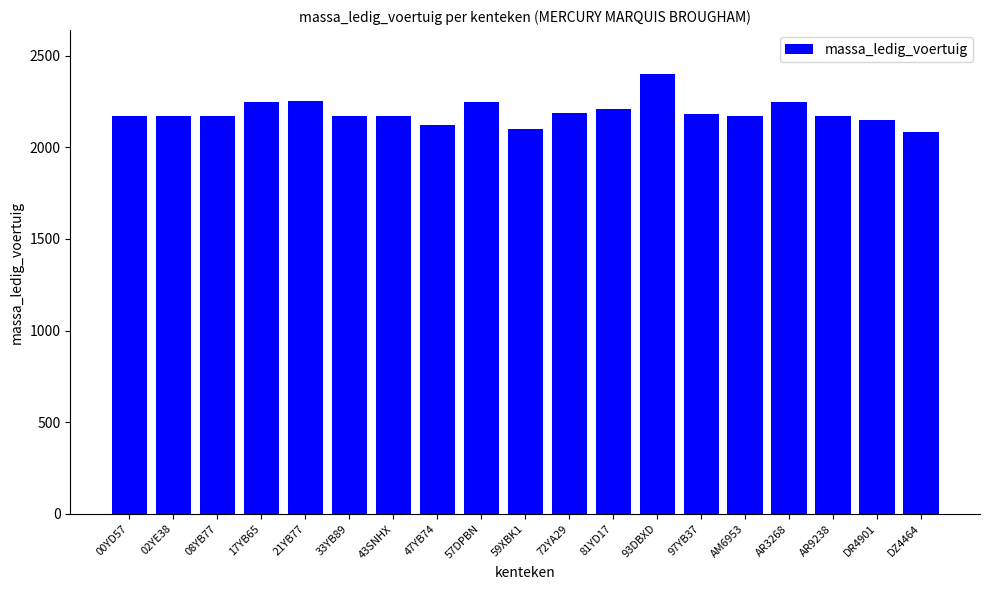

What is the change in value from 43SNHX to 47YB74?

-50